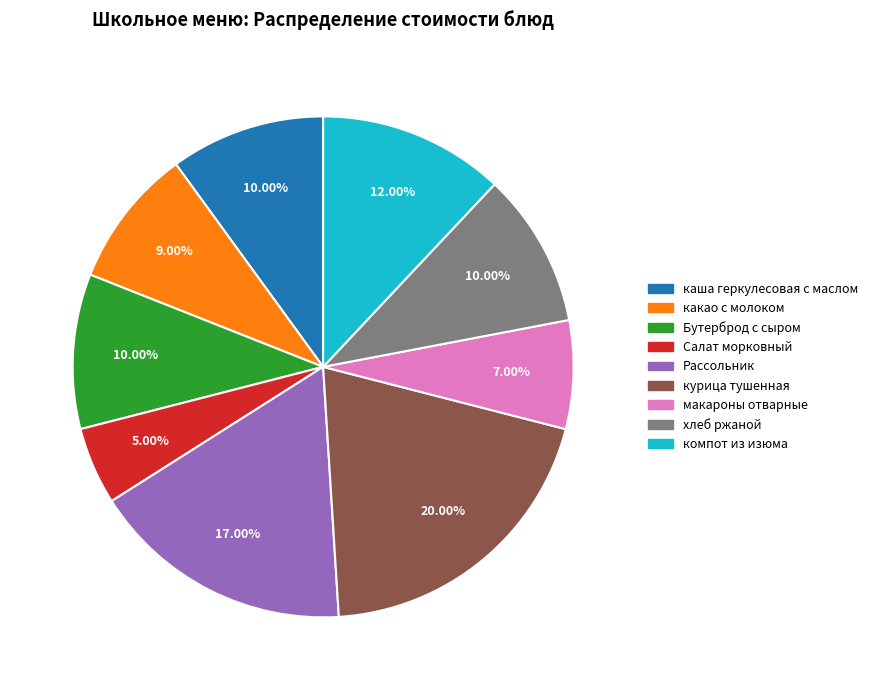

What is the total percentage of какао с молоком and Бутерброд с сыром?

19.0%